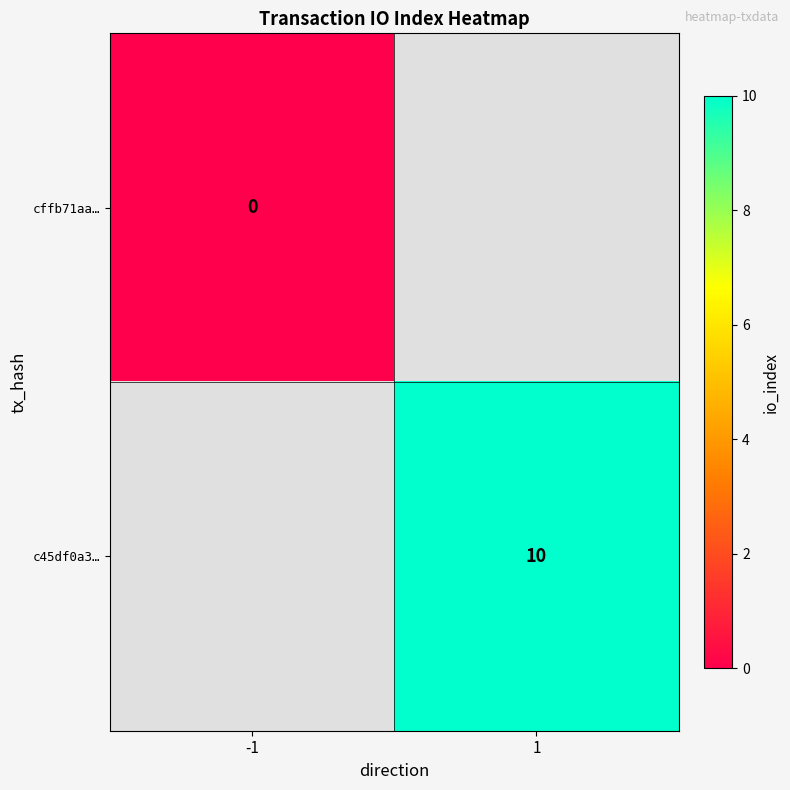

Is it true that c45df0a3… equals 10 at 1?

True